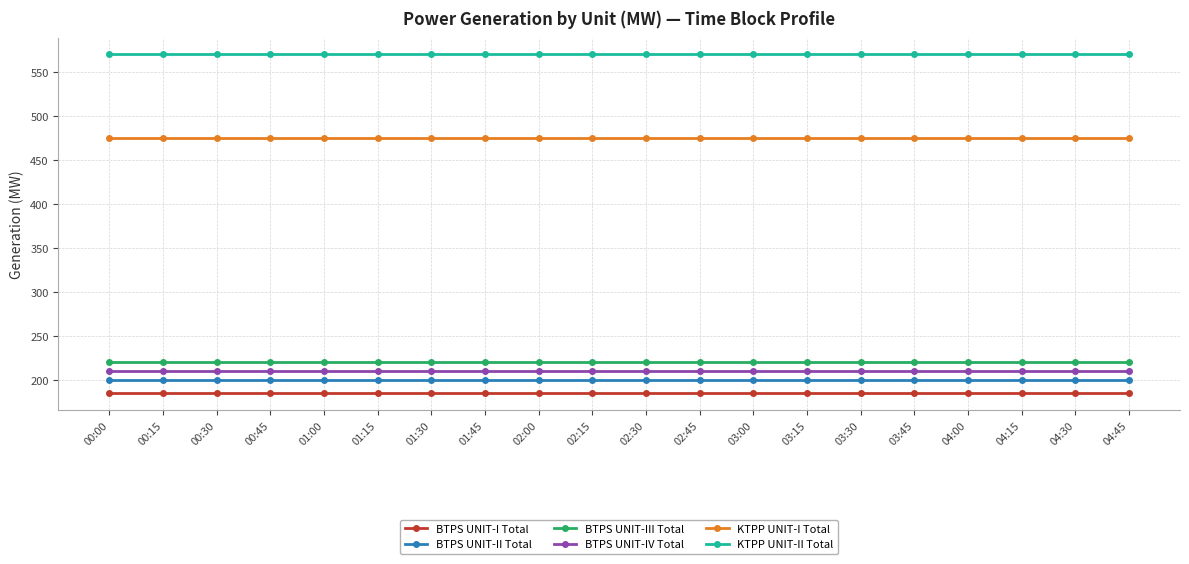

What is the total value across all series at 00:15?

1860